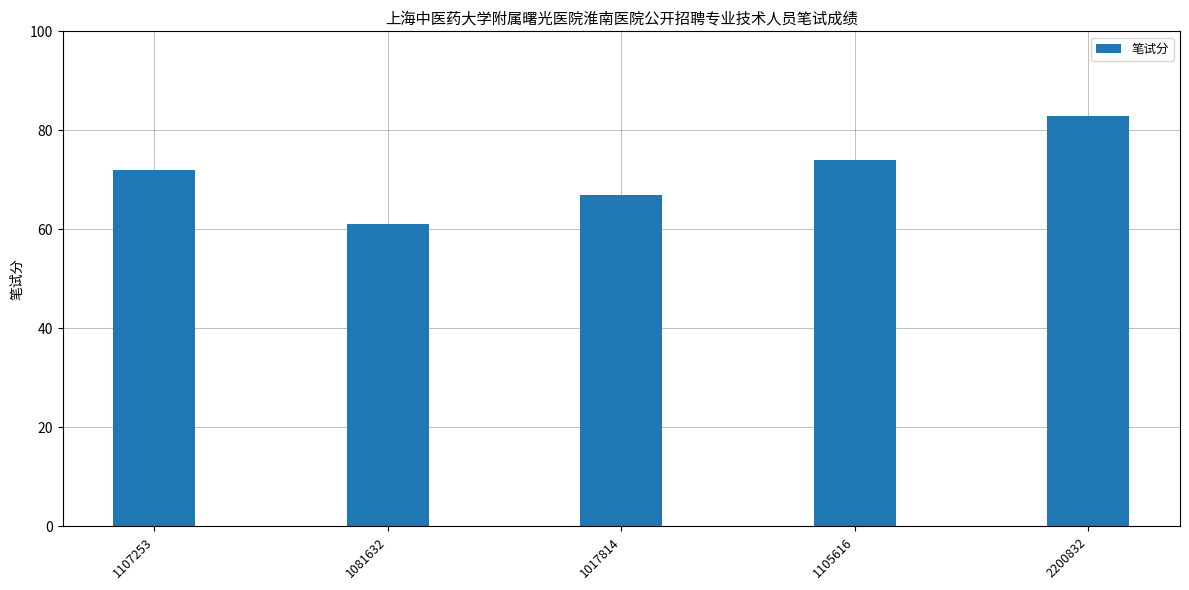

What is the difference between the values at 1107253 and 1081632?

11